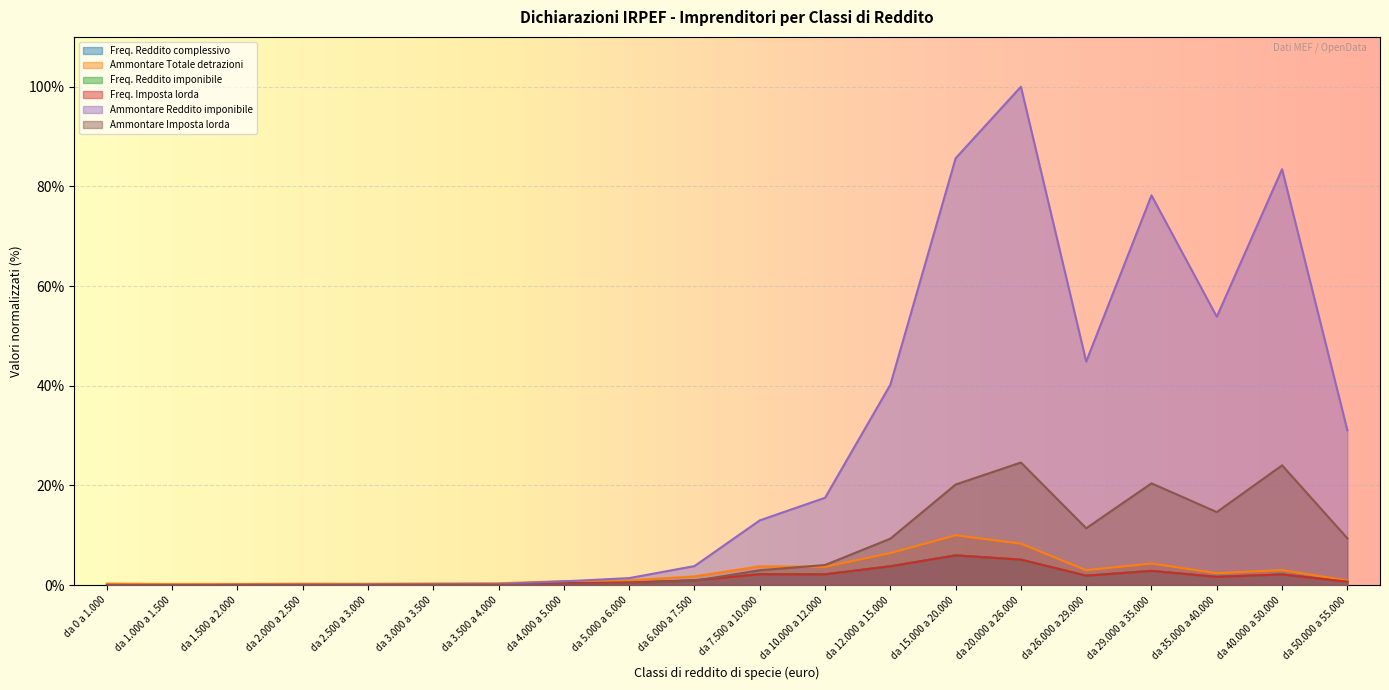

What is the difference between the Freq. Reddito complessivo values at da 26.000 a 29.000 and da 4.000 a 5.000?

1.4